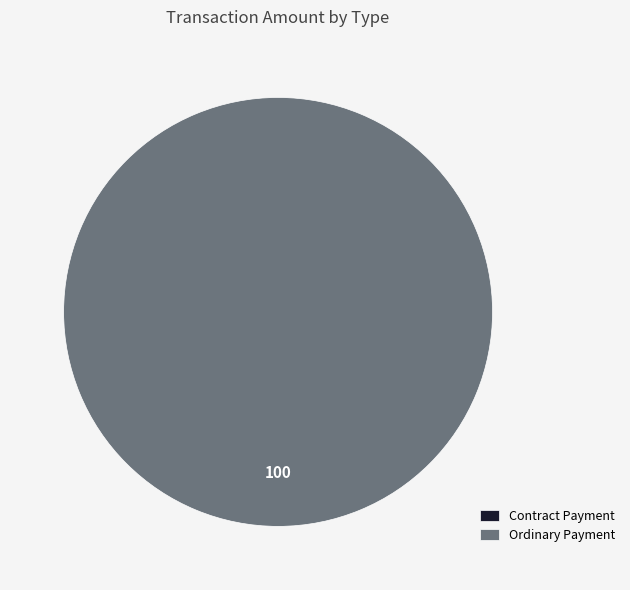

Which slice is the largest?

Ordinary Payment